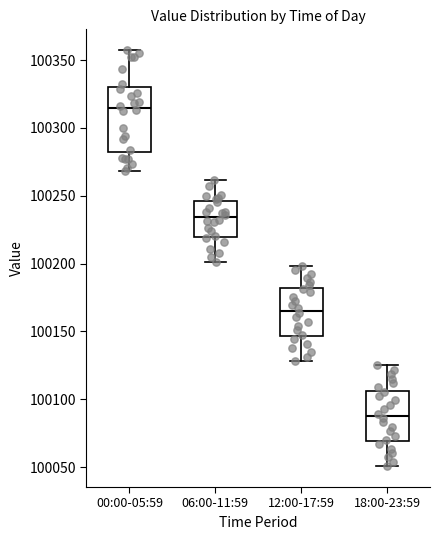

Where is the lower edge of the box for 06:00-11:59 on the y-axis? The values are not printed on the chart, so give them approximately, as read against the axis.

100220